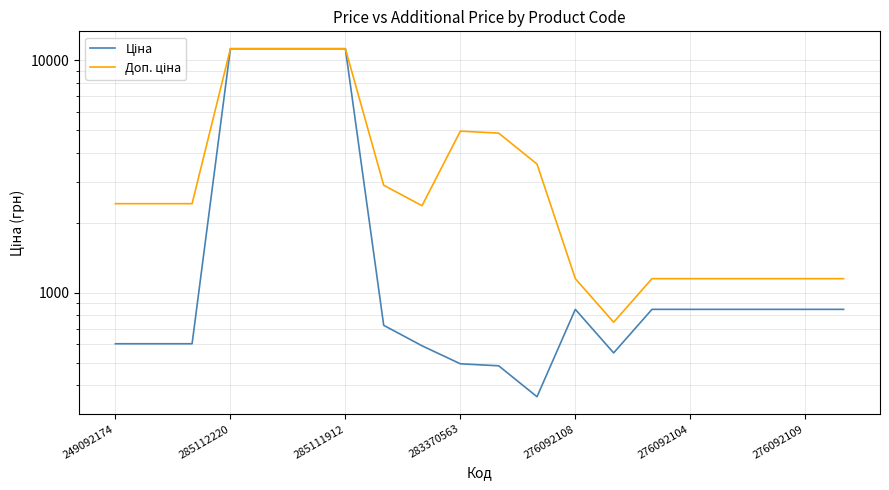

What are all the series names shown in the legend?

Ціна, Доп. ціна